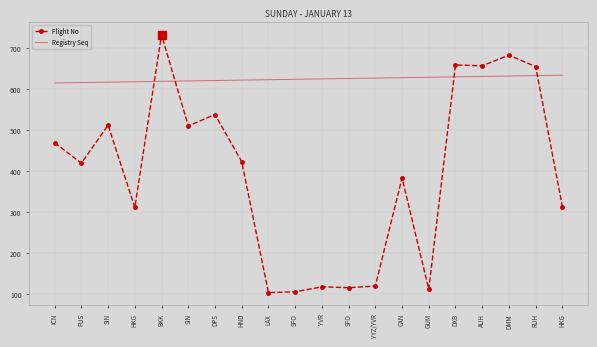

Is the value of Registry Seq at PUS greater than the value of Flight No at RUH?

No